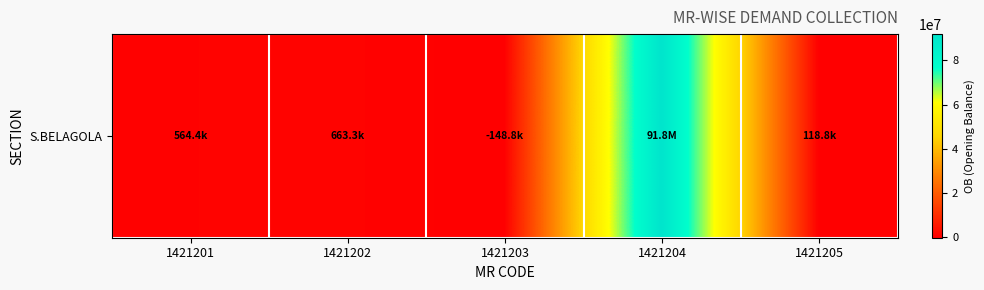

What is the difference between the maximum and minimum values?

91984338.2